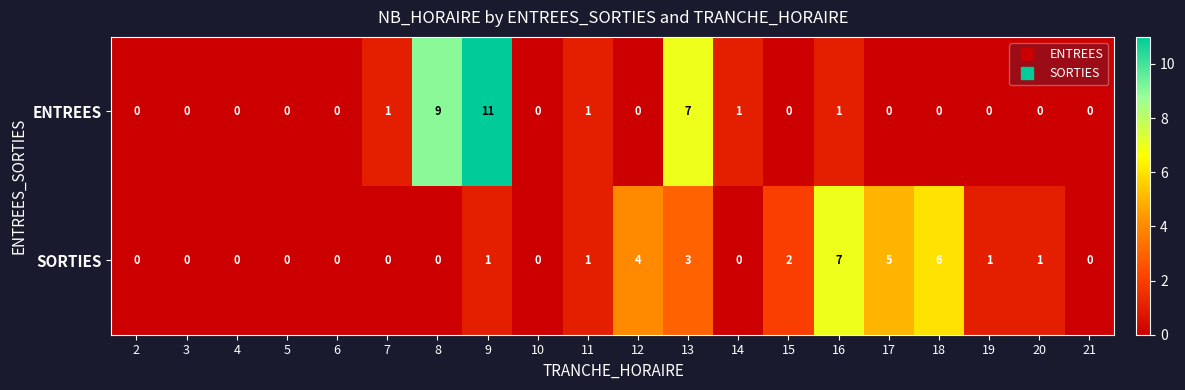

What is the sum of the ENTREES values at 13 and 8?

16